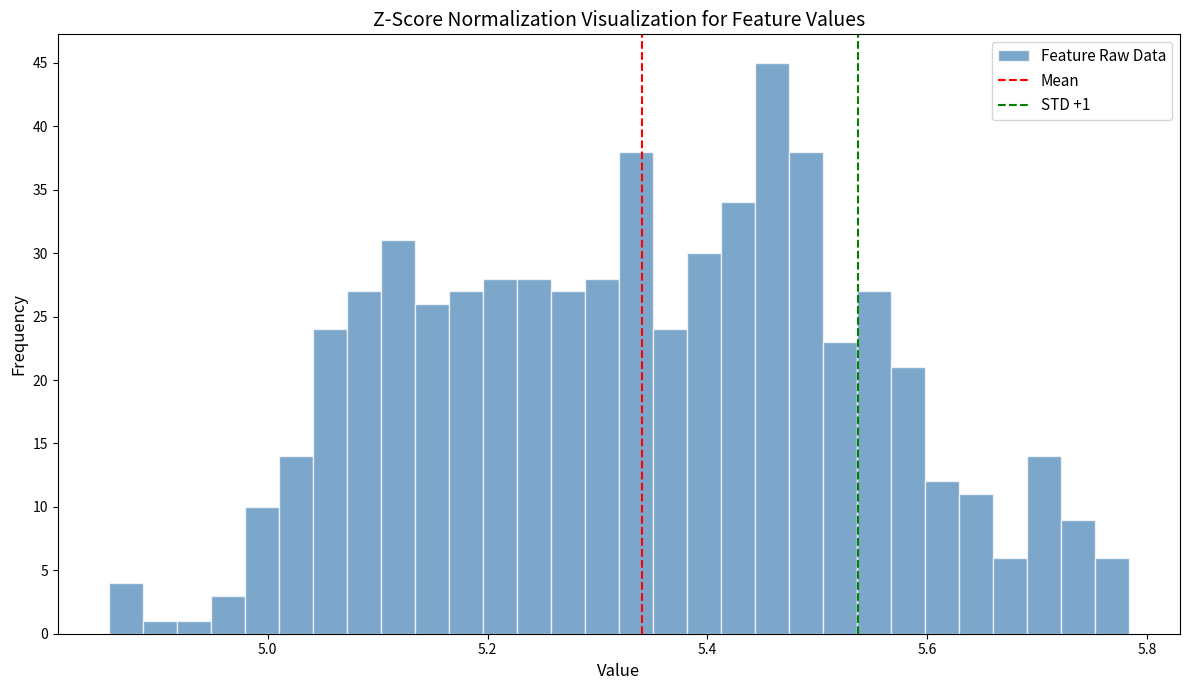

Around what value on the x-axis is the tallest bar? Give the approximate position of its centre, as read against the axis.

5.46